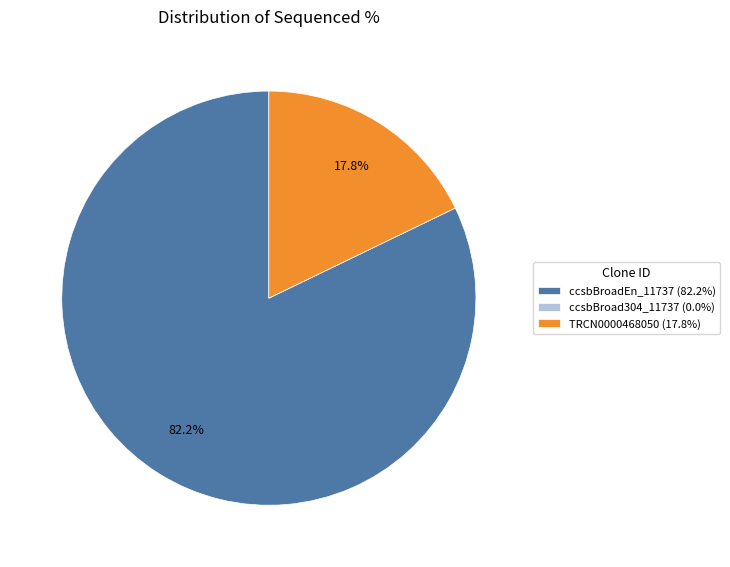

Approximately how many times larger is the value at ccsbBroadEn_11737 (82.2%) compared to TRCN0000468050 (17.8%)?

4.6